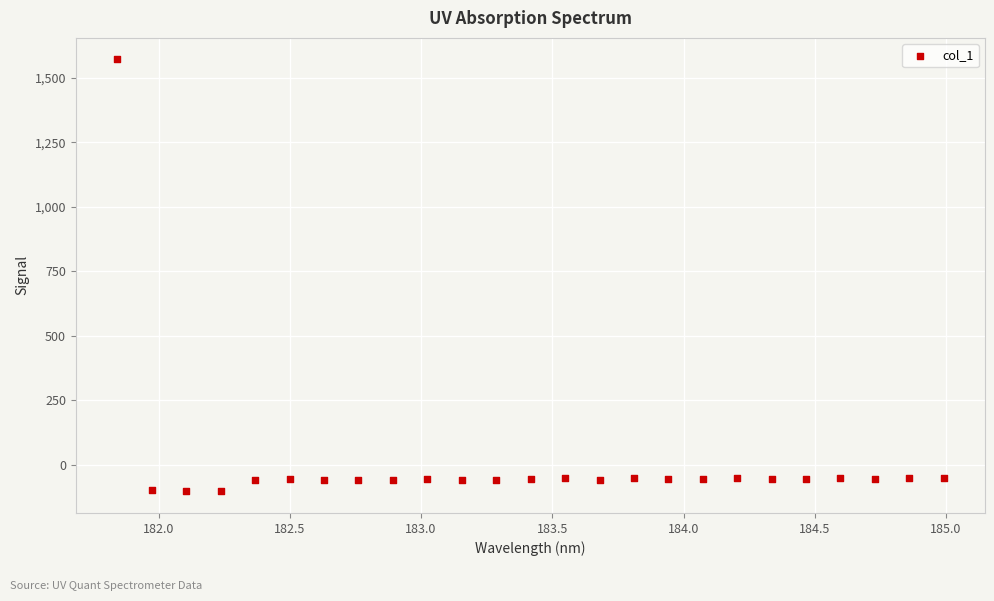

What is the range of Y values (max minus min)?

1675.3